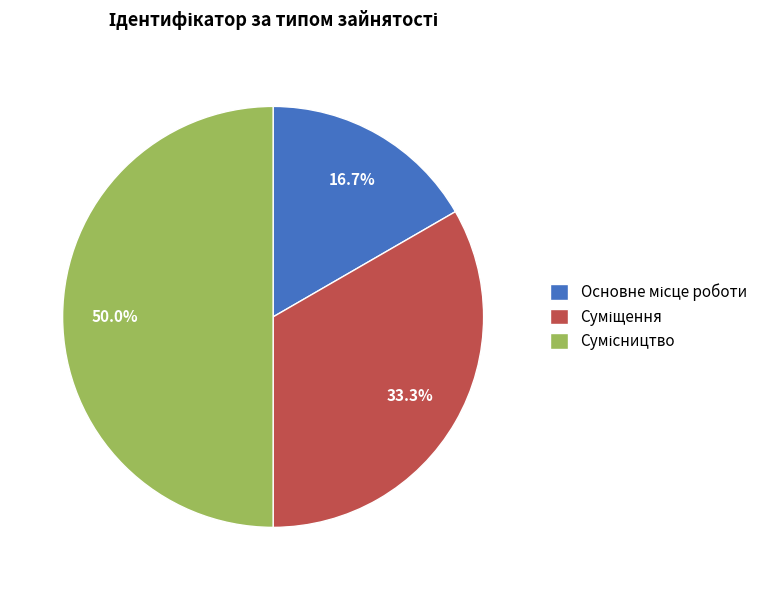

To the nearest percent, what portion does Сумісництво represent?

50%